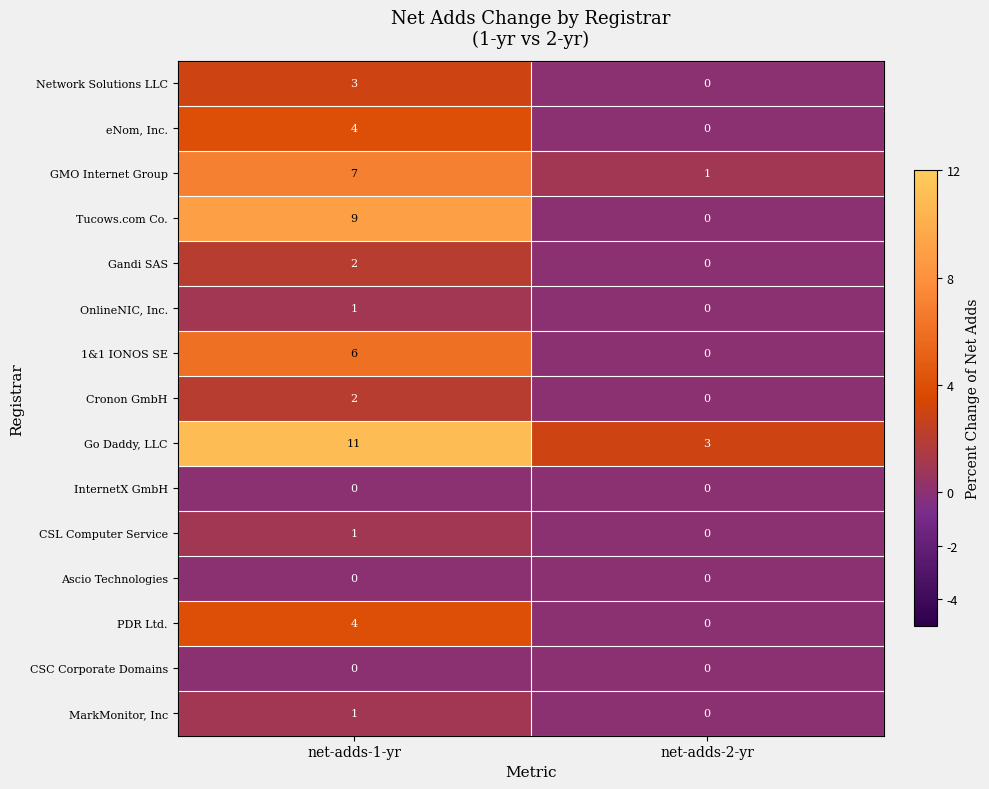

What is the maximum value for Network Solutions LLC?

3